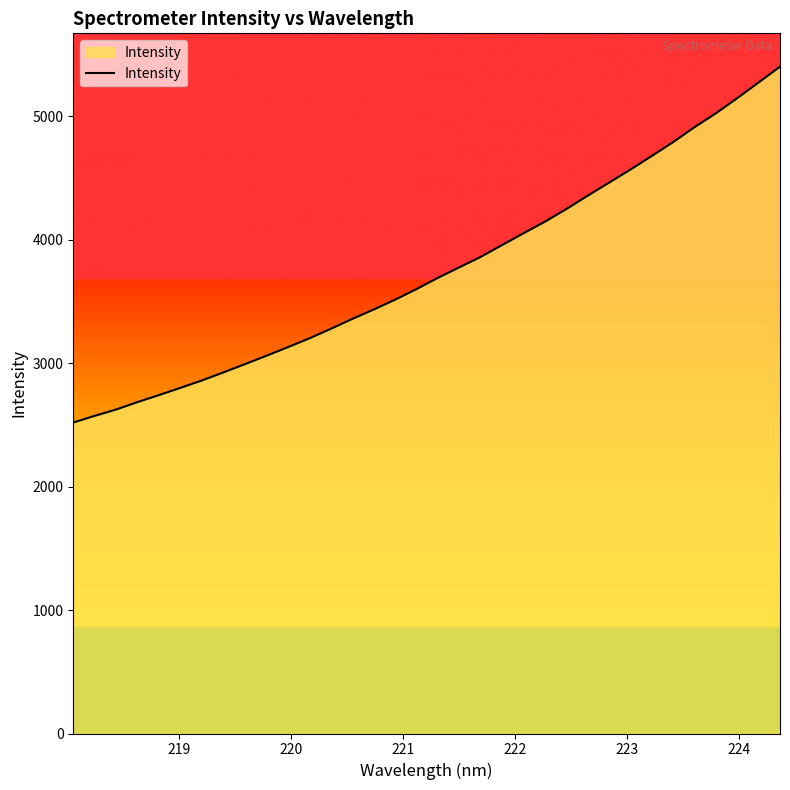

What is the smallest value displayed?

2519.4